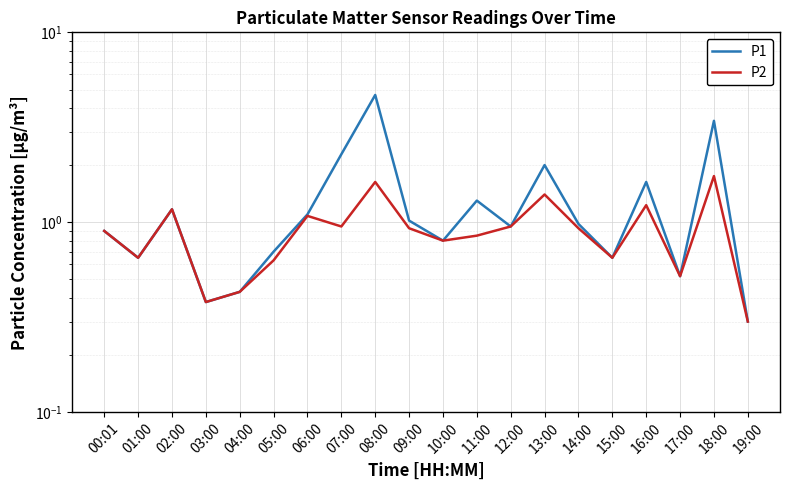

Where is the first local minimum for P1?

01:00